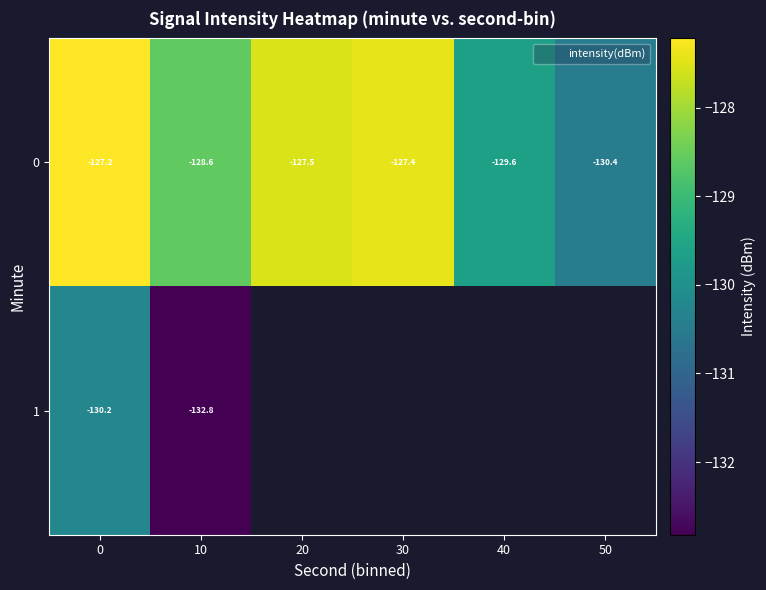

Is the value of 1 at 50 greater than the value of 0 at 0?

No